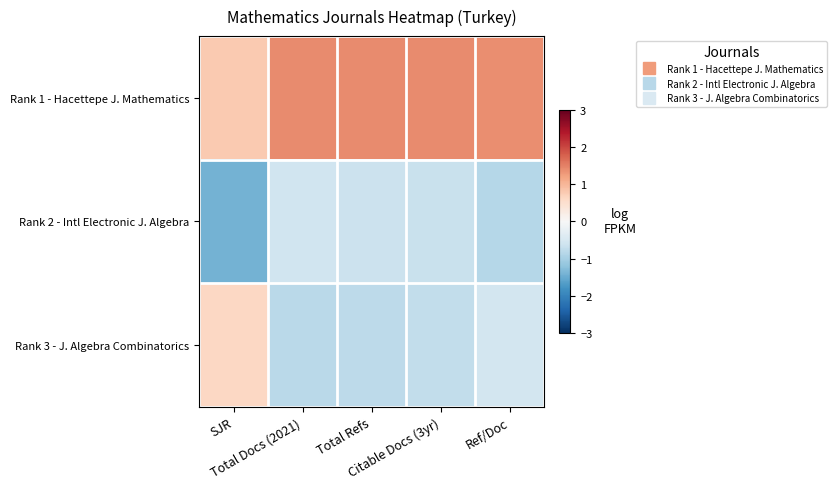

What is the greatest value displayed?

1.4